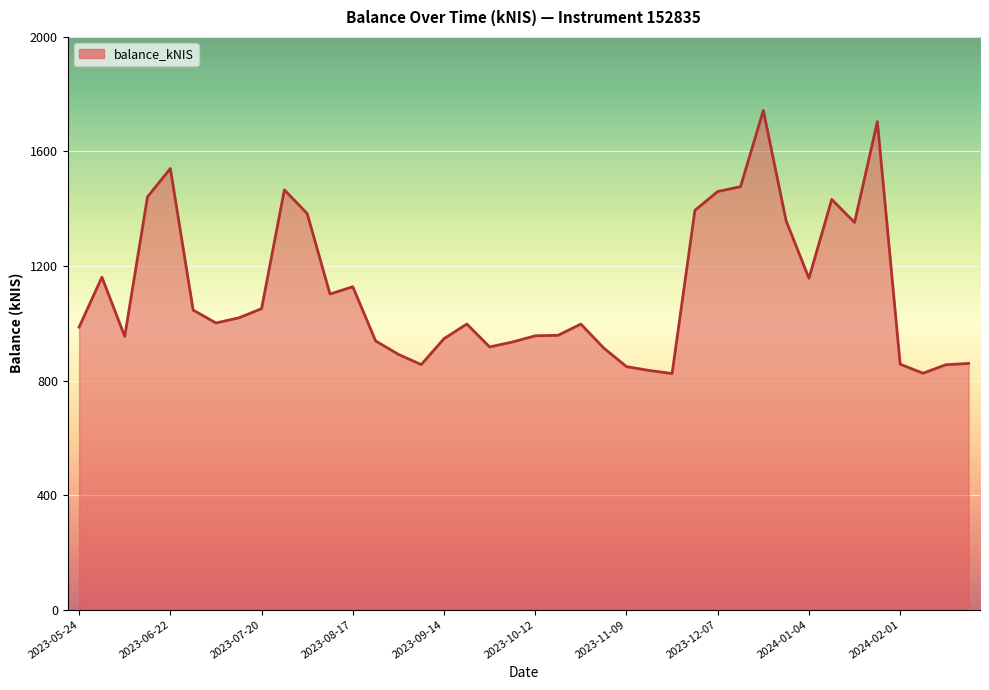

What is the greatest value displayed?

1743.2